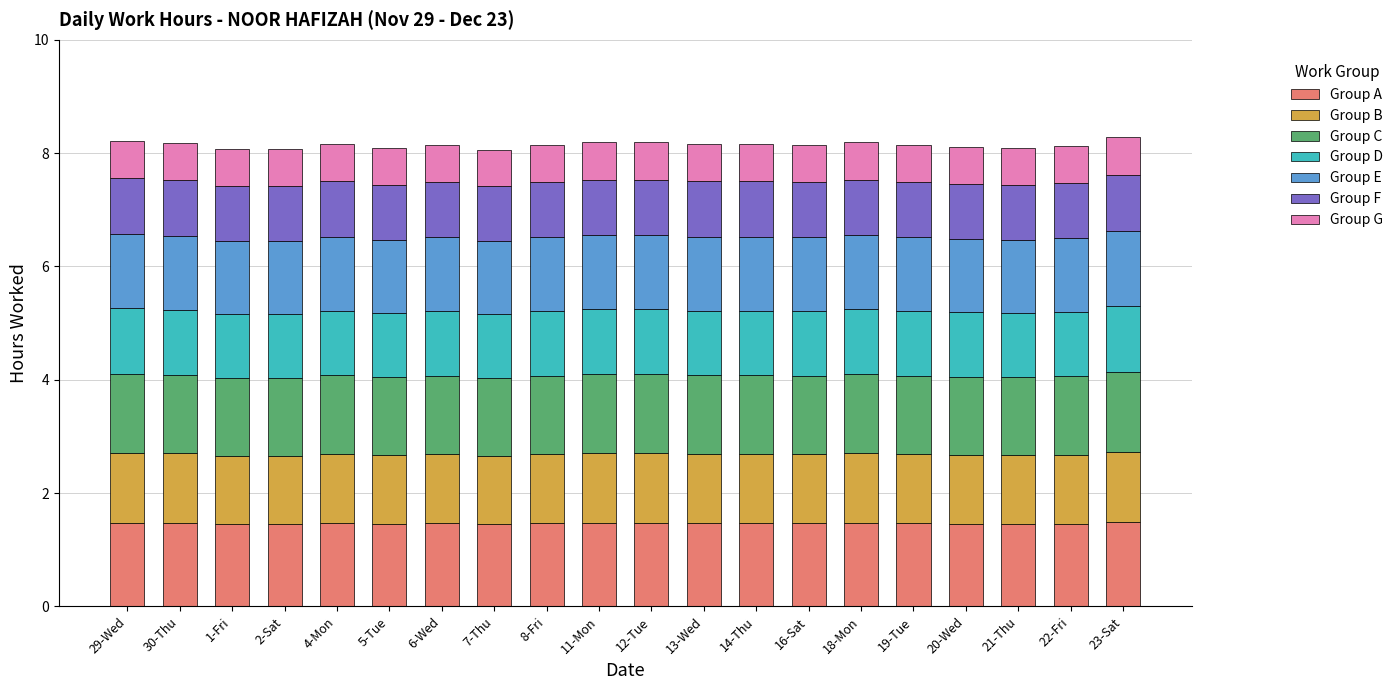

Are the bars grouped side by side (vs. stacked)?

No